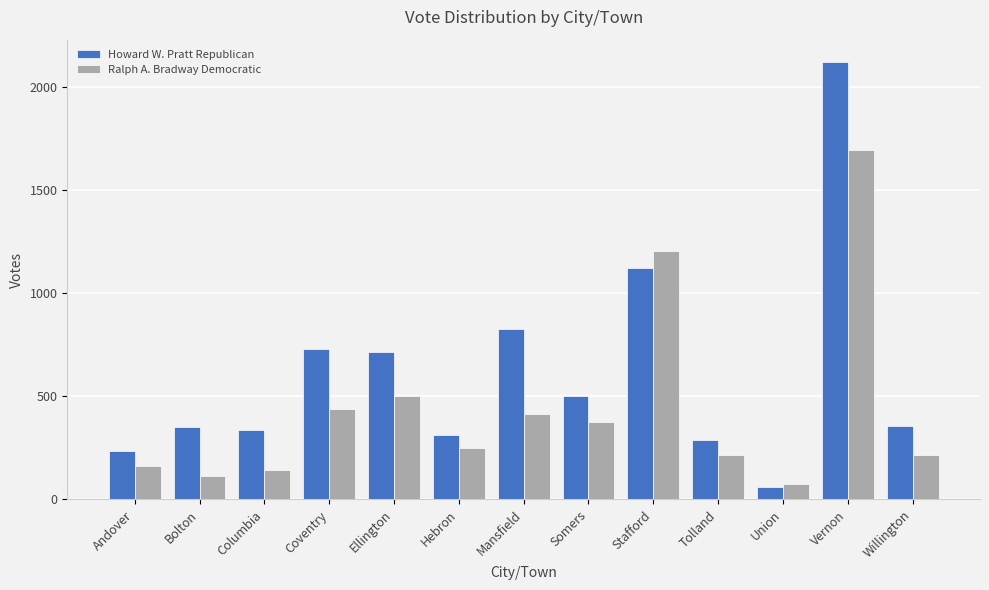

True or false: Howard W. Pratt Republican has a value of 60 at Union.

True